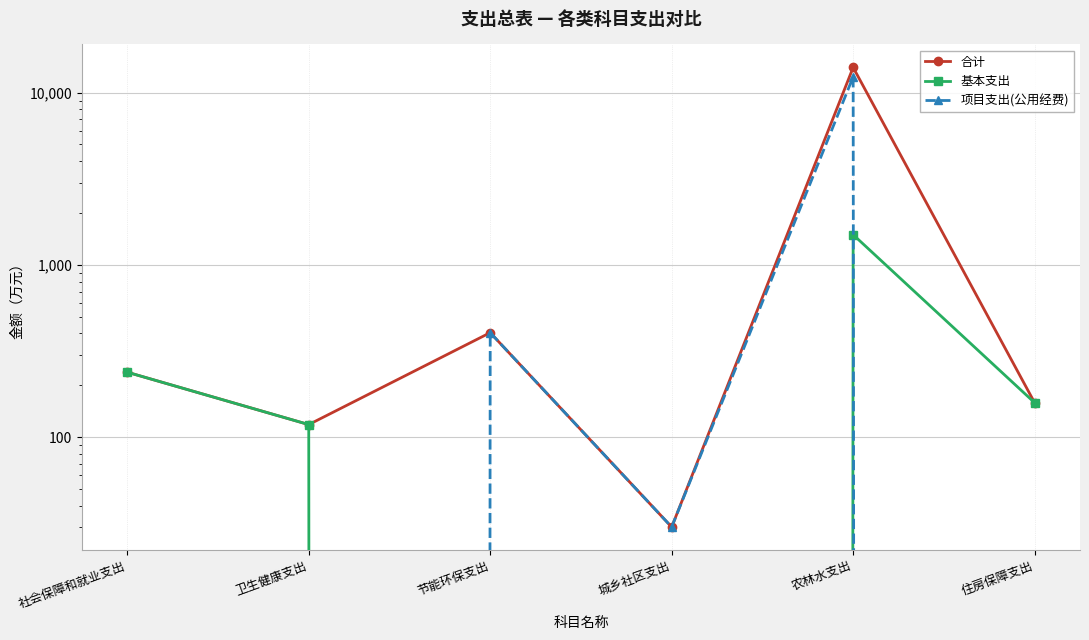

At which category does 项目支出(公用经费) reach its first local valley?

城乡社区支出